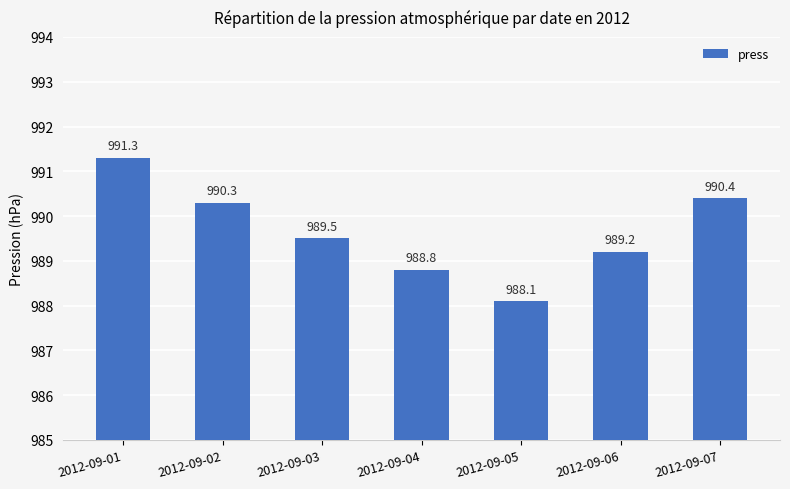

How many series are shown in this chart?

1